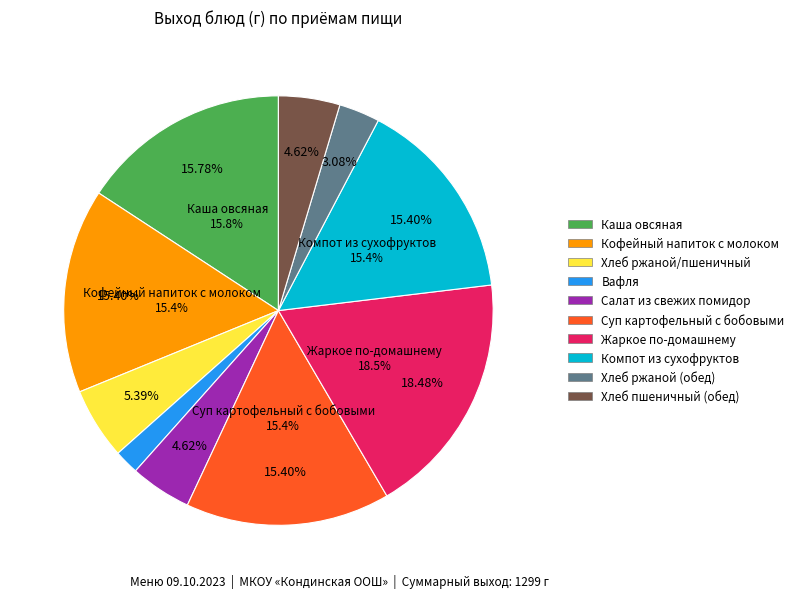

Is it true that Суп картофельный с бобовыми is 15% of the pie?

True